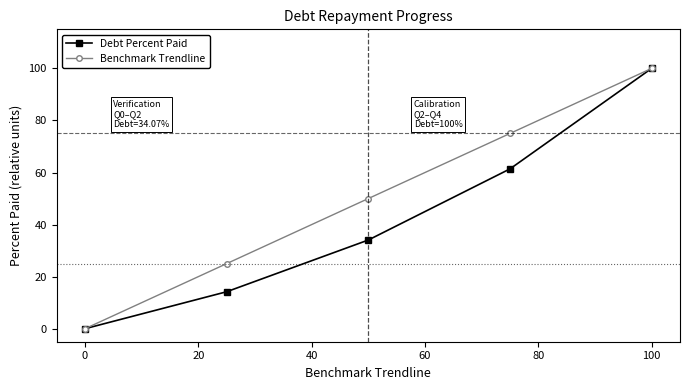

How many lines are shown in the chart?

2